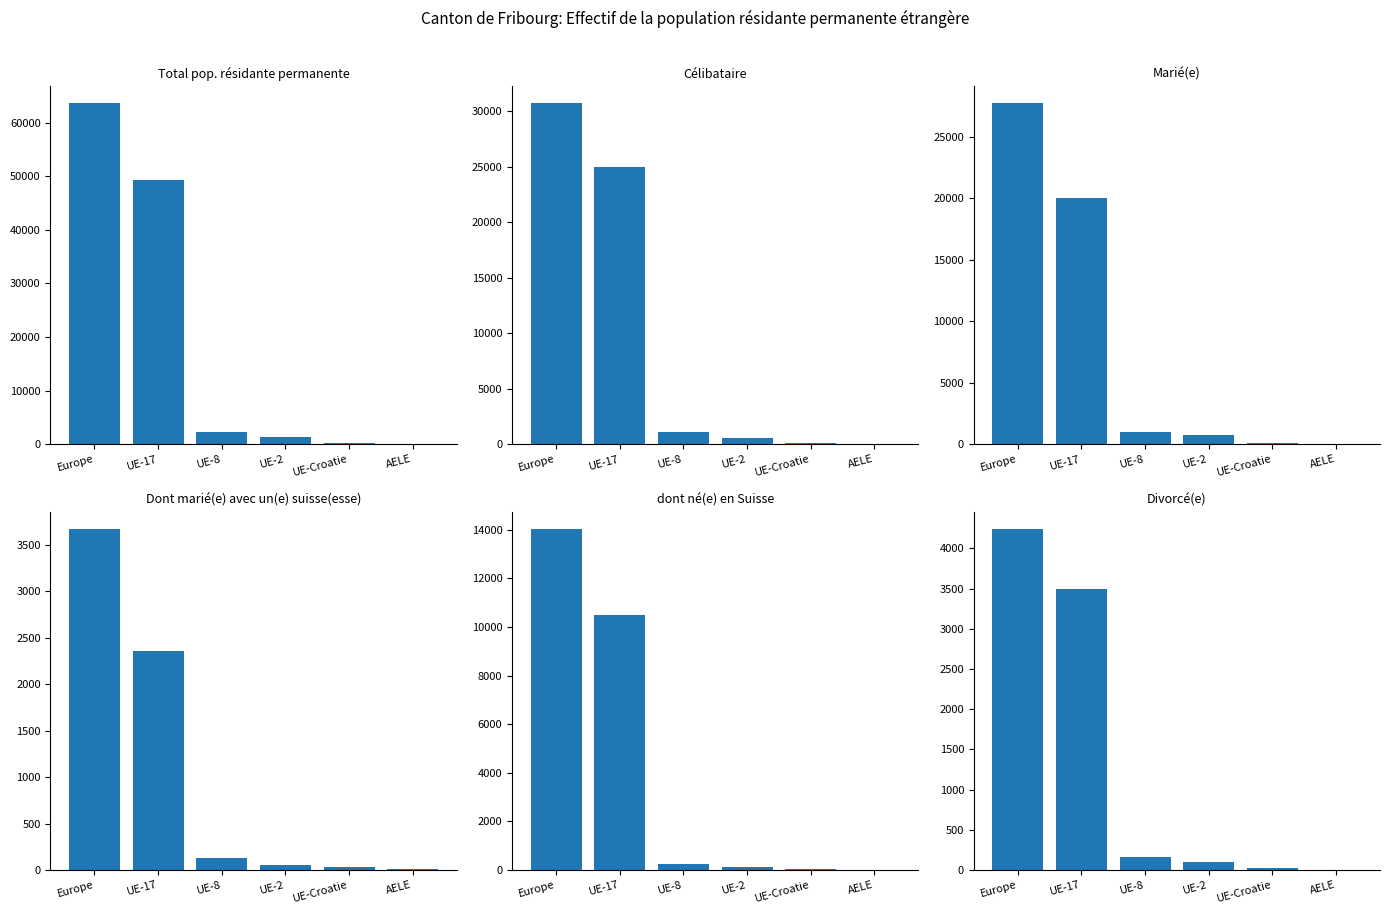

What is the difference between the Total pop. résidante permanente values at UE-Croatie and UE-2?

1223